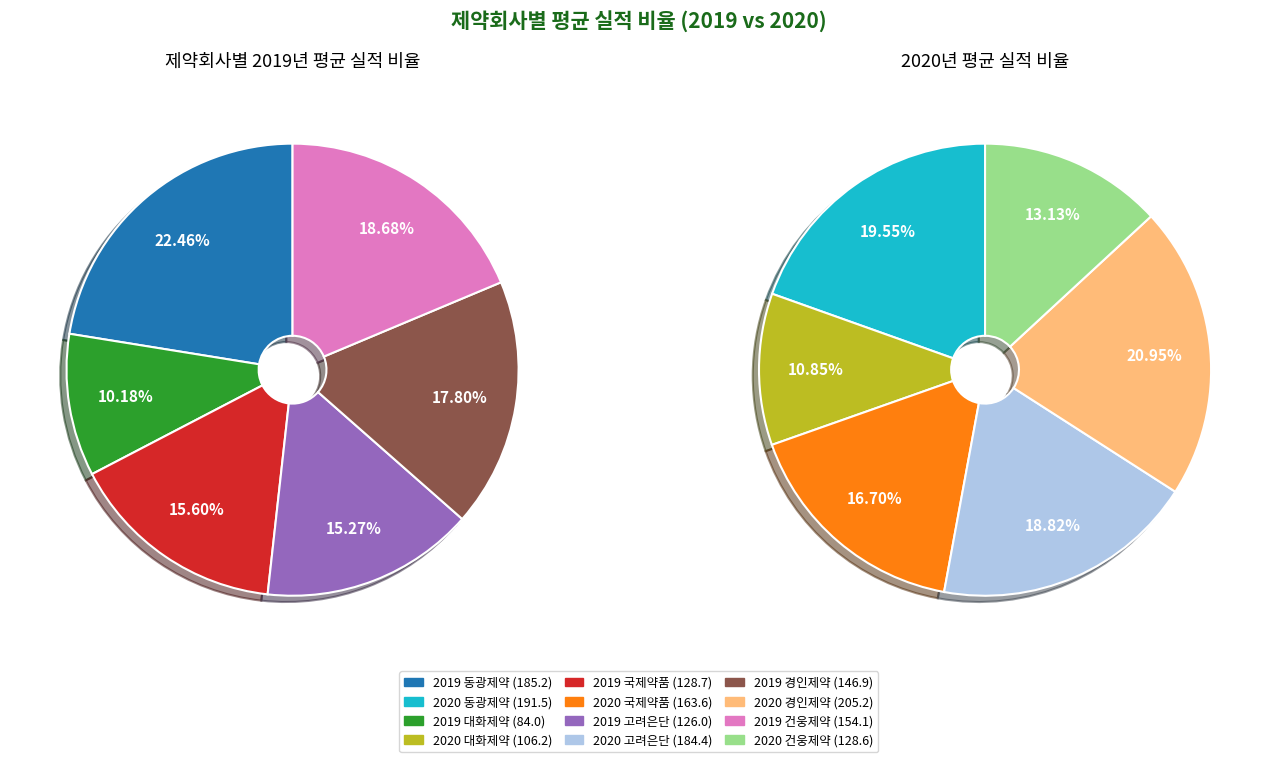

Does values_2020_단가 represent more than half of the total?

No